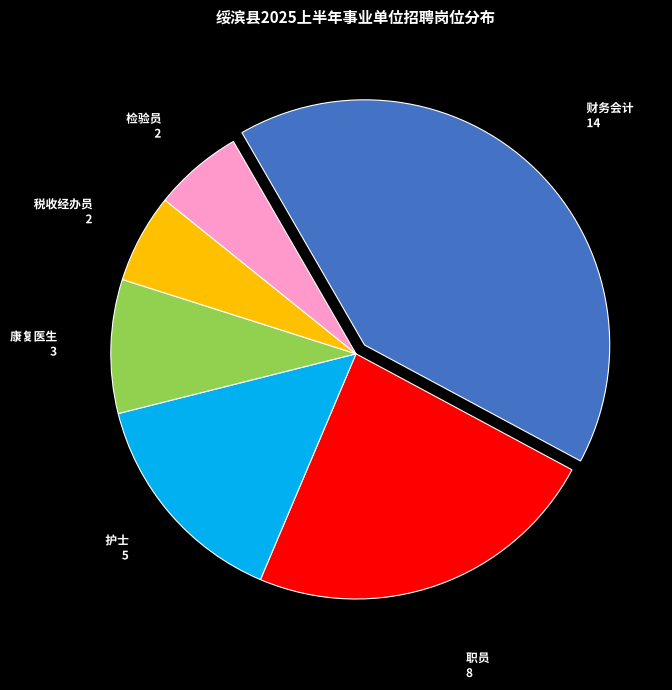

Which category has the biggest portion of the pie?

财务会计